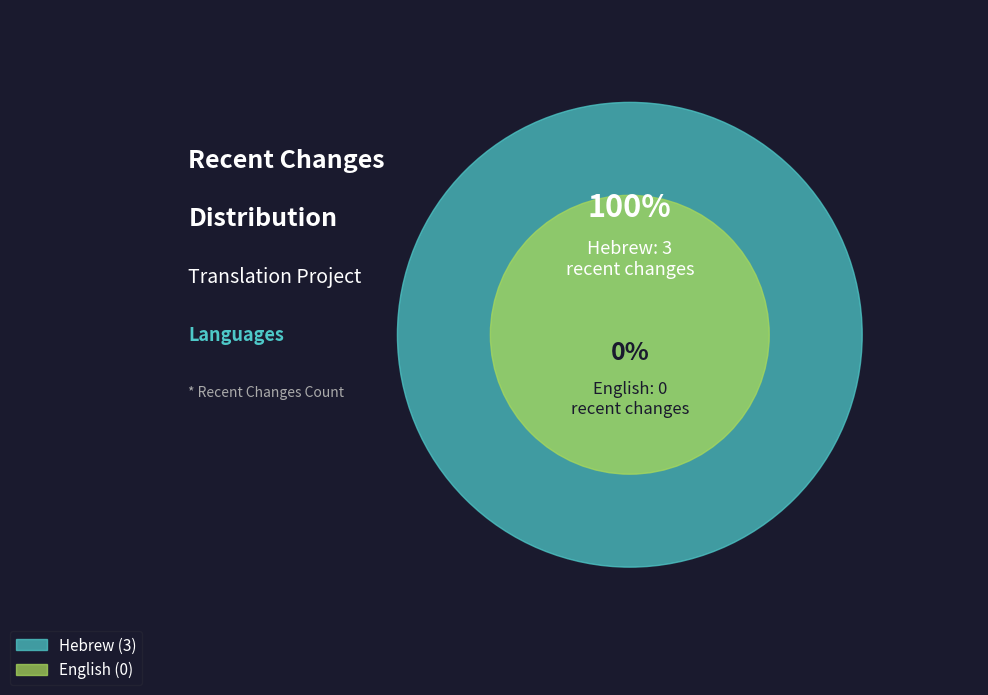

What percentage do Hebrew and English together represent?

100.0%